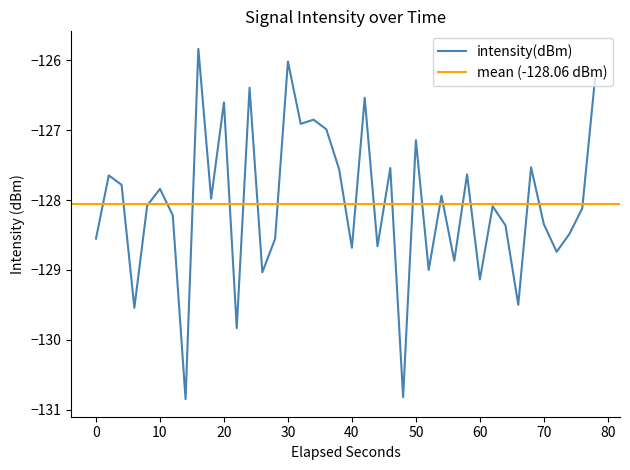

What is the difference between the maximum and second lowest values?

5.0